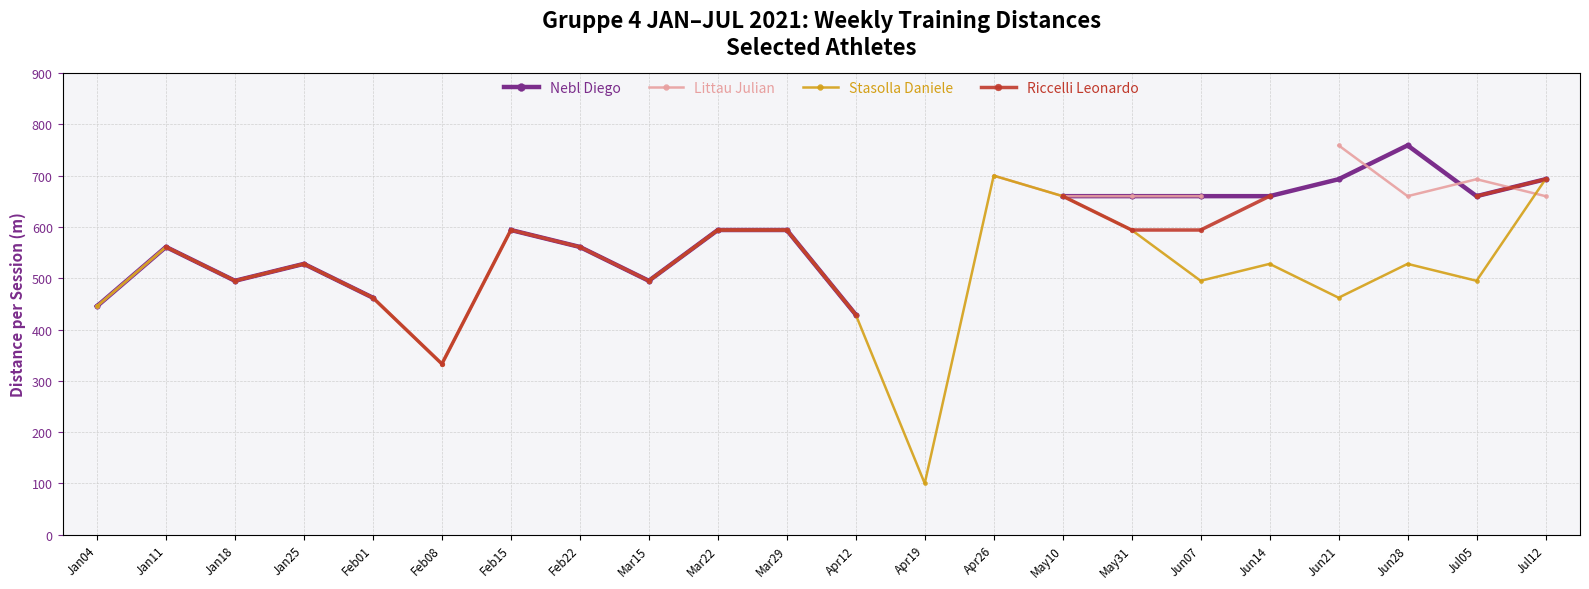

How many lines are shown in the chart?

4